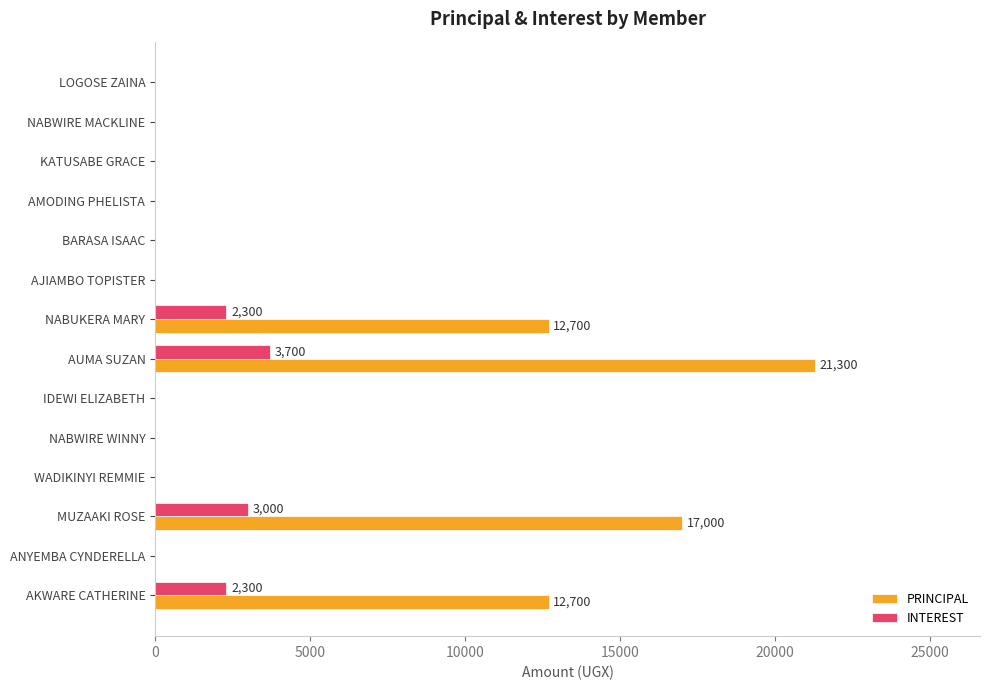

At which category is the sum across all series the highest?

AUMA SUZAN